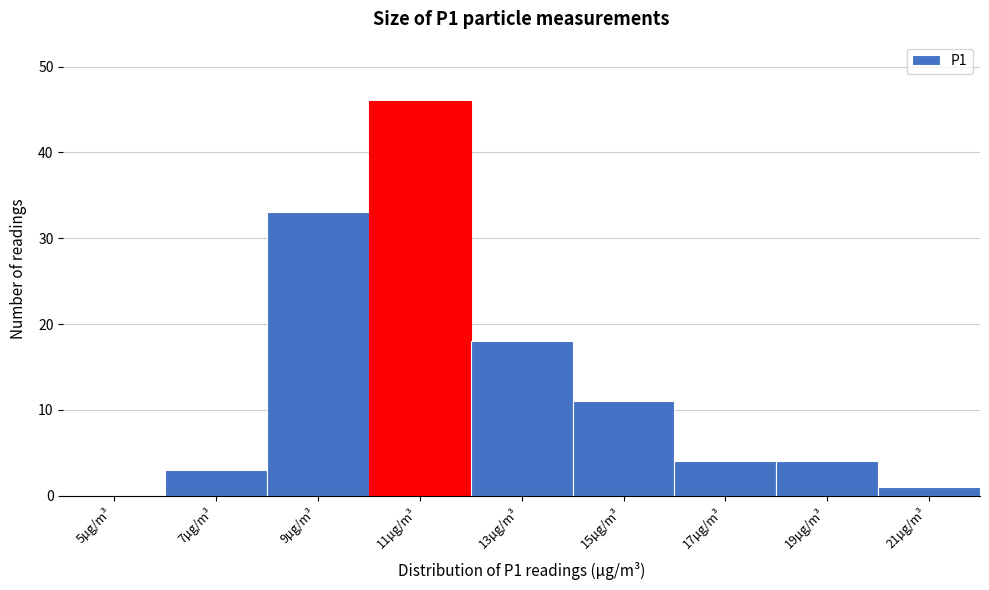

Reading left to right, extract all data points from this chart.

5µg/m³=0	7µg/m³=3	9µg/m³=33	11µg/m³=46	13µg/m³=18	15µg/m³=11	17µg/m³=4	19µg/m³=4	21µg/m³=1